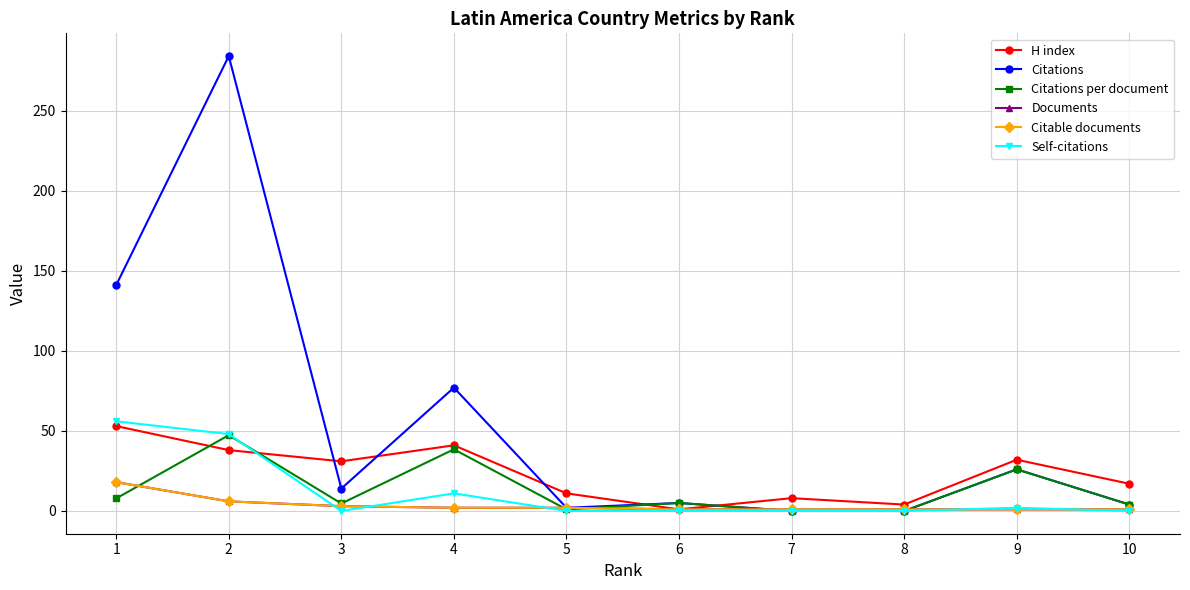

Does the chart have visible grid lines?

Yes